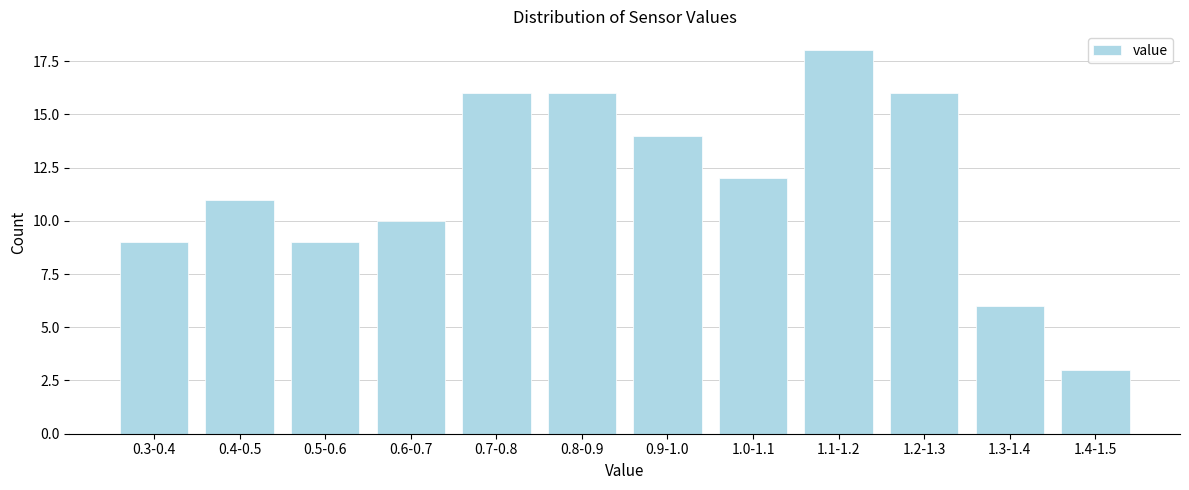

Reading left to right, transcribe all the data shown in this chart.

9	11	9	10	16	16	14	12	18	16	6	3